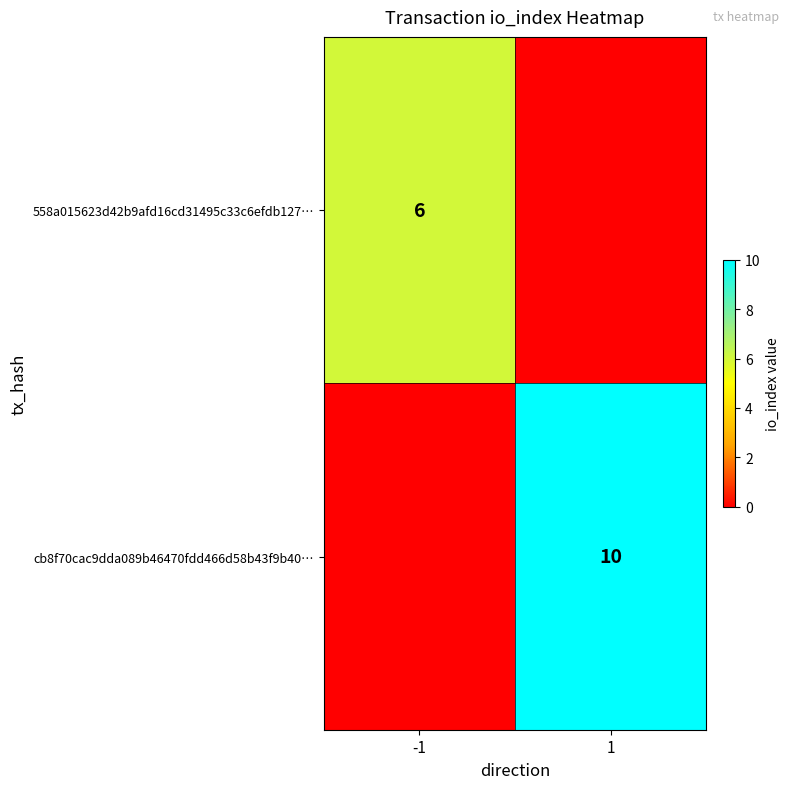

The cb8f70cac9dda089b46470fdd466d58b43f9b40… series shows 10 at 1. True or false?

True